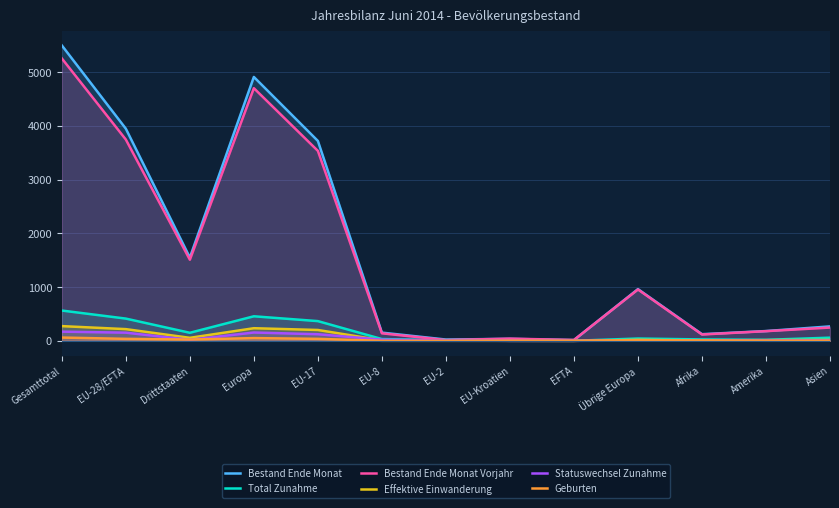

What is the difference between the maximum and minimum values in the Bestand Ende Monat Vorjahr series?

5243